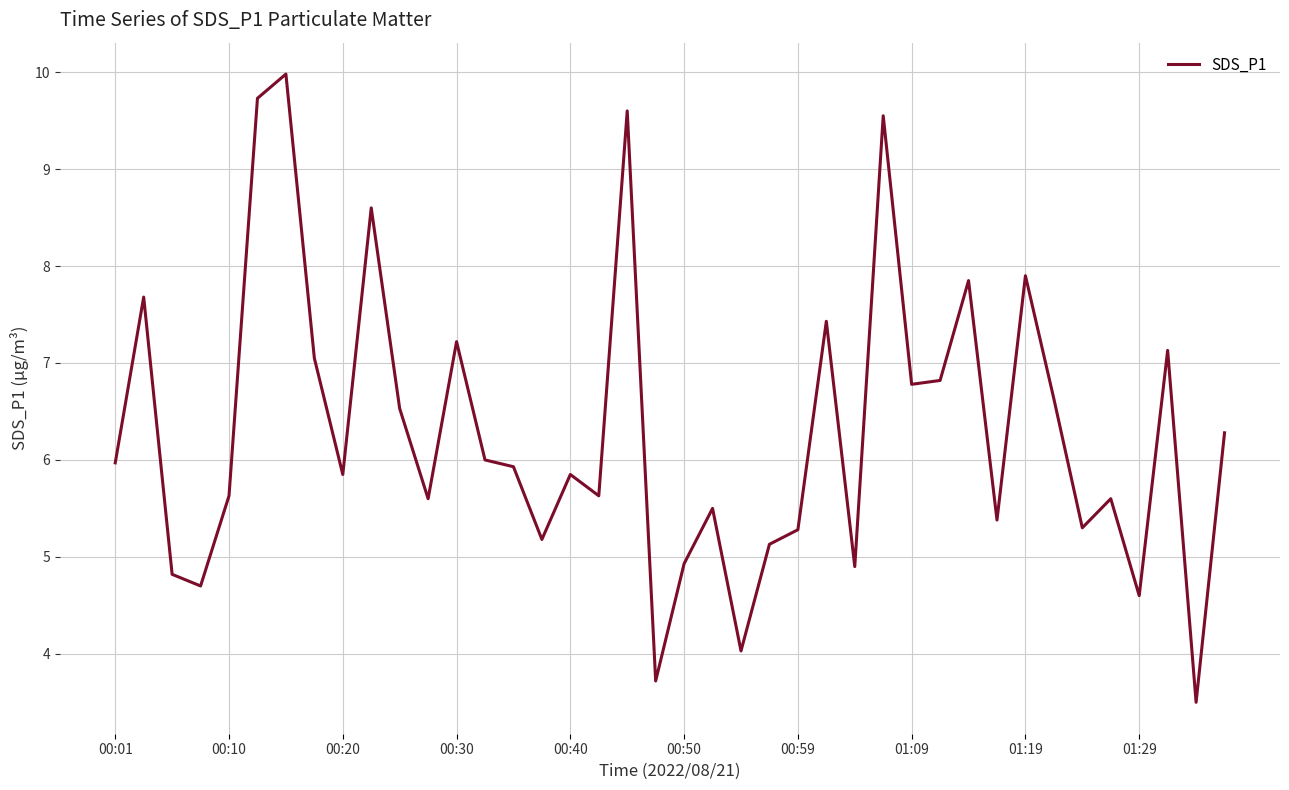

What is the sum of all values?

251.8